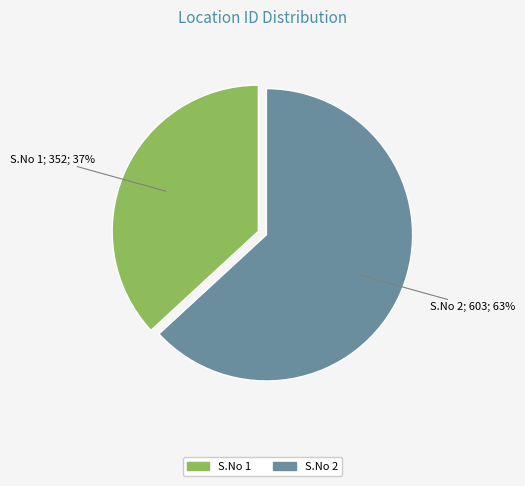

To the nearest percent, what is the average slice percentage?

50%